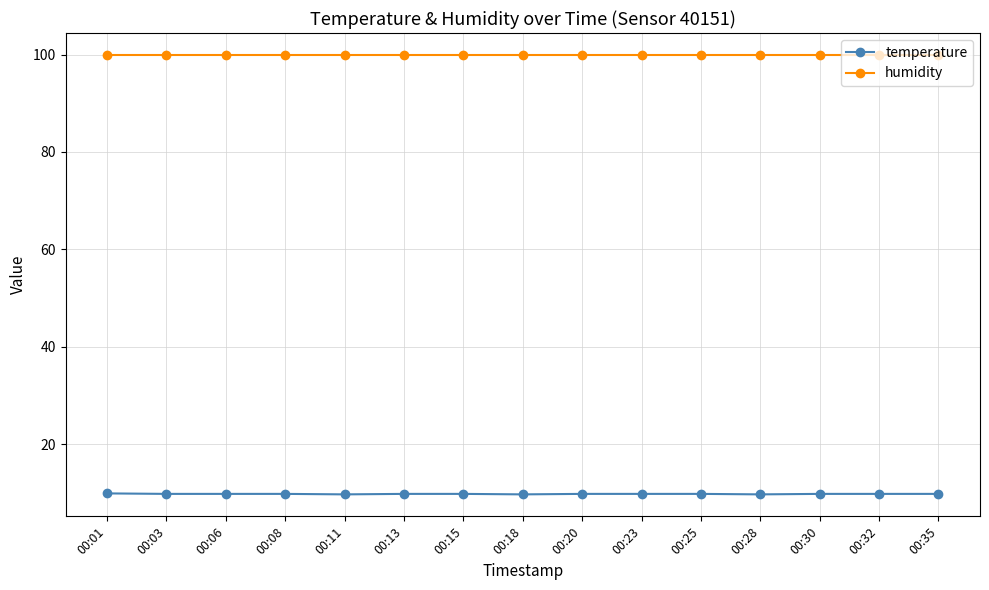

What is the total value across all series at 00:25?

109.7